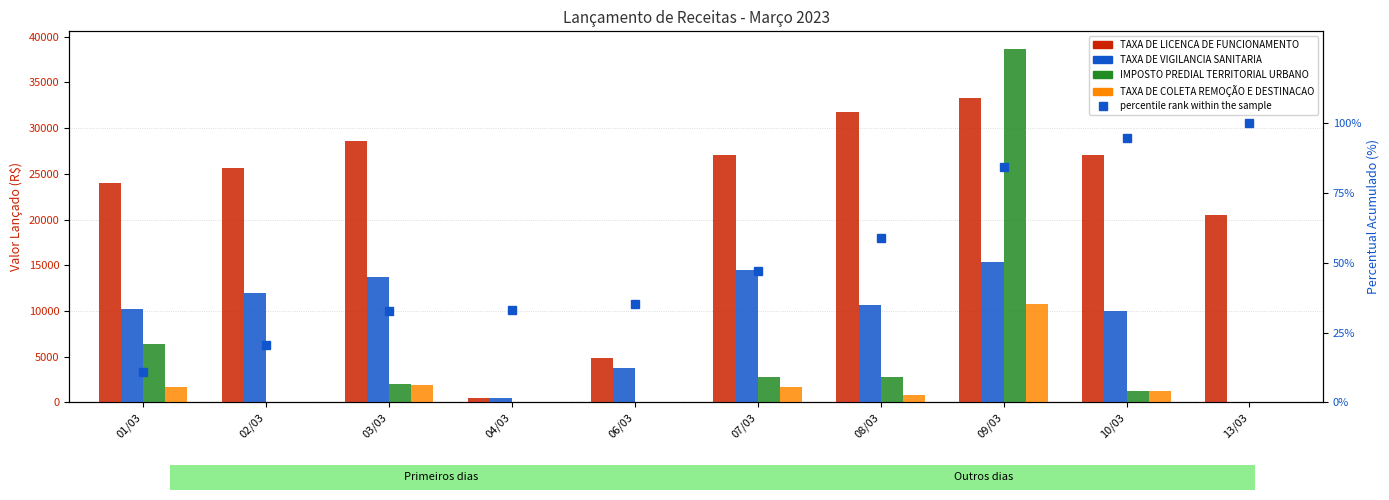

Does the chart contain stacked bars?

No